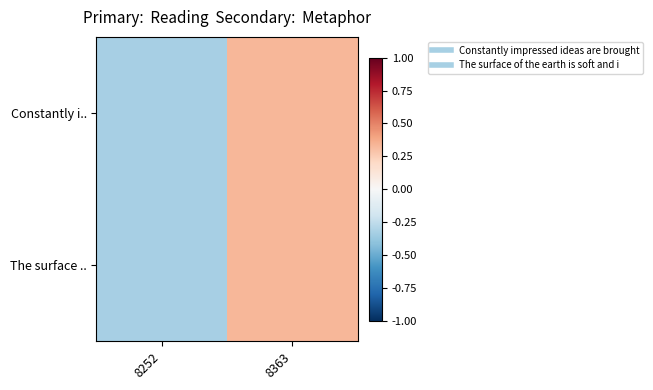

Which category has the lowest value across all series?

8252